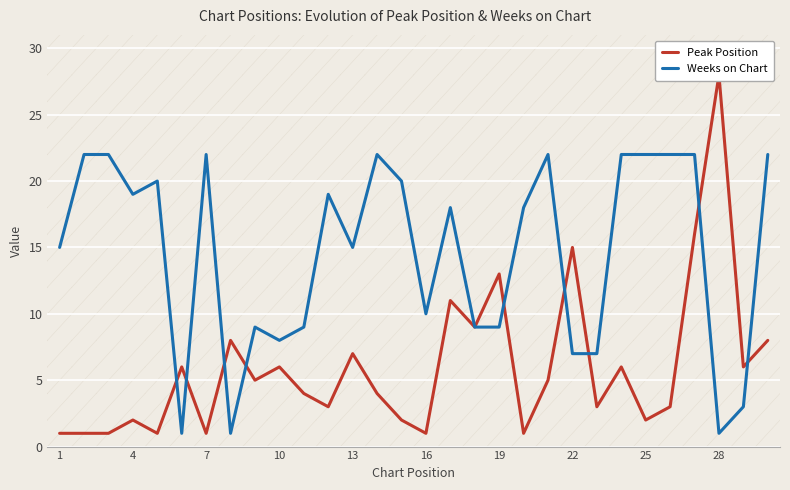

What is the minimum value shown in the chart?

1